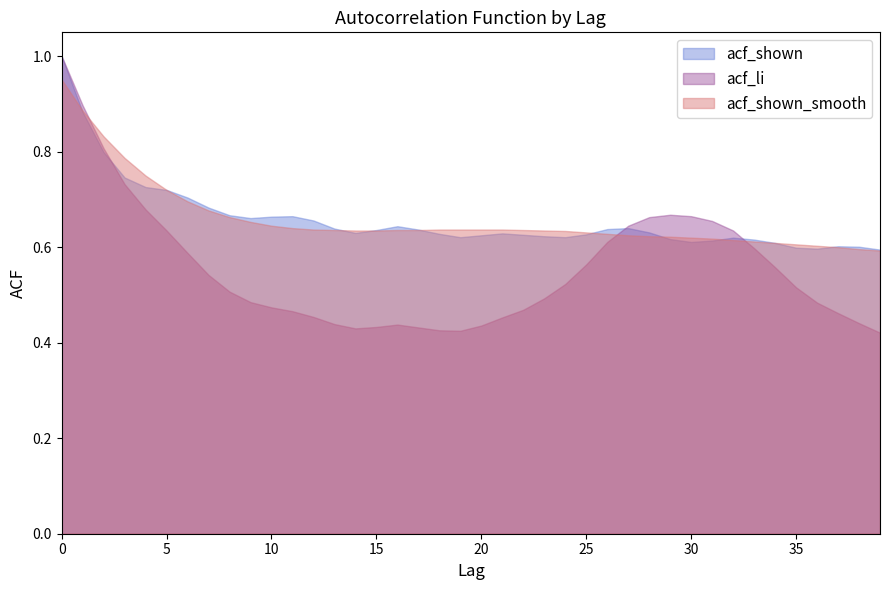

In acf_li, how many points are higher than both neighbors (excluding endpoints)?

2